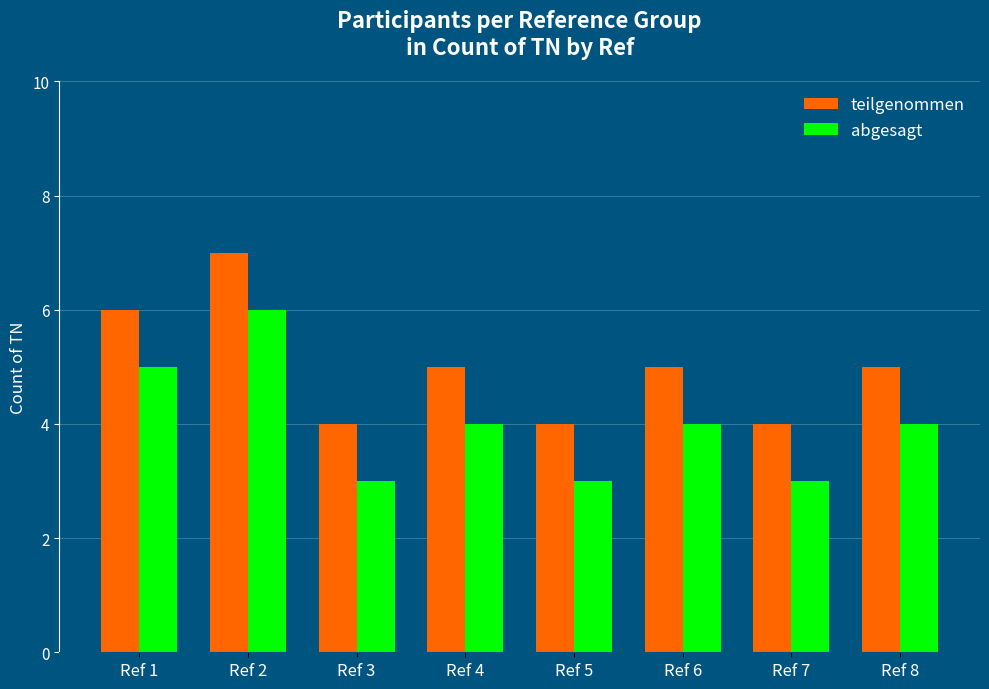

At which category is the sum across all series the highest?

Ref 2